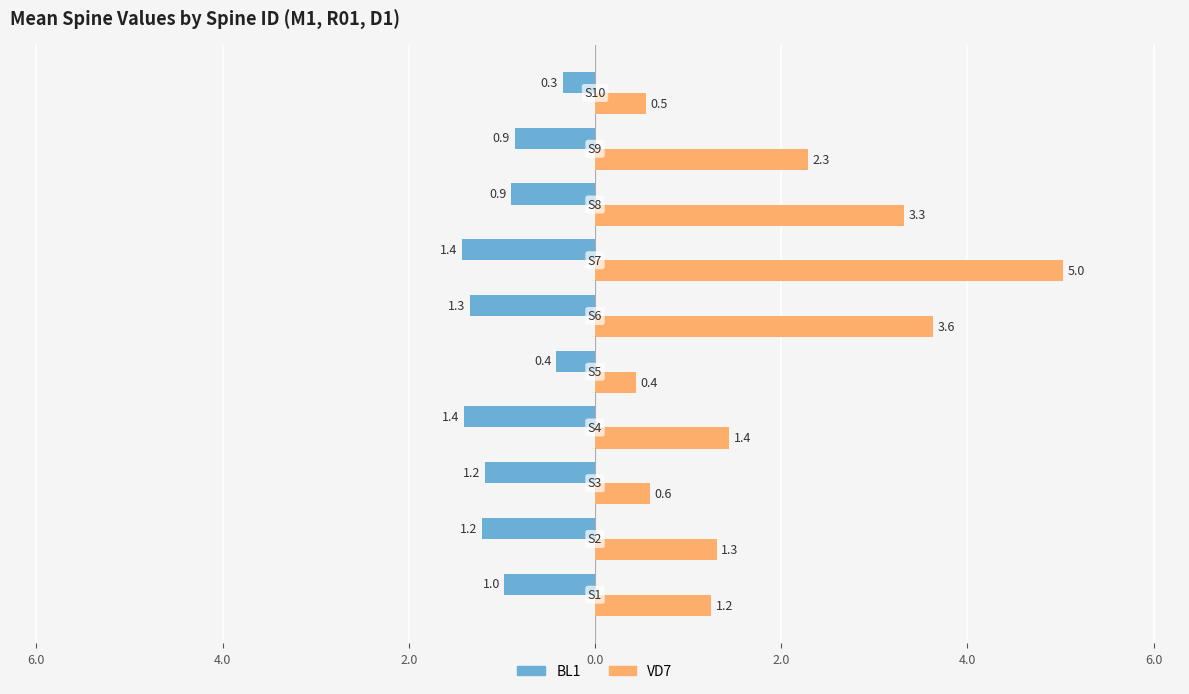

What are all the series names shown in the legend?

BL1, VD7